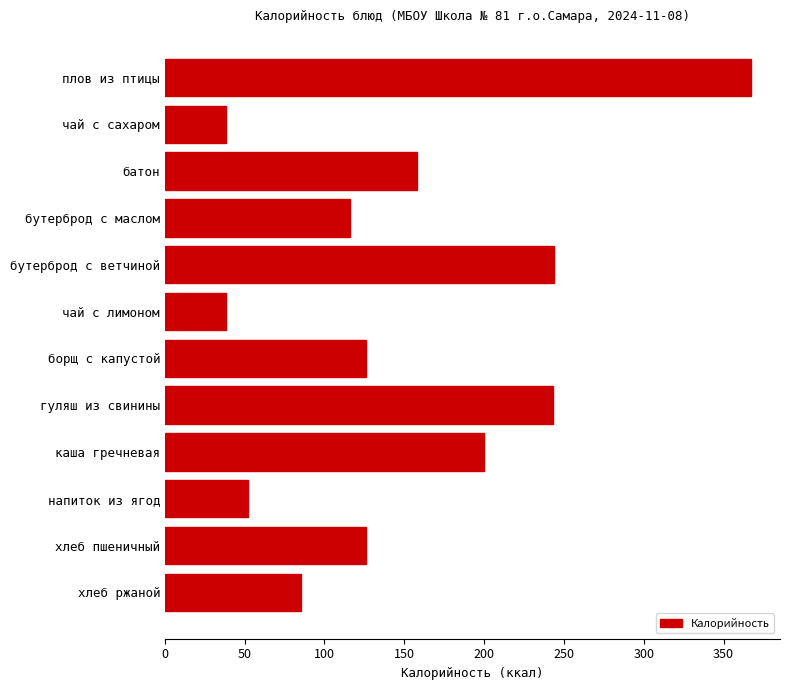

Are the bars grouped side by side (vs. stacked)?

No